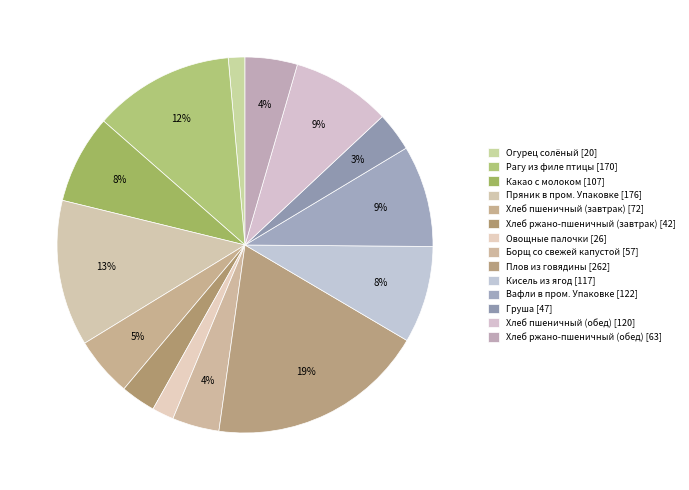

Count the number of slices in the pie.

14